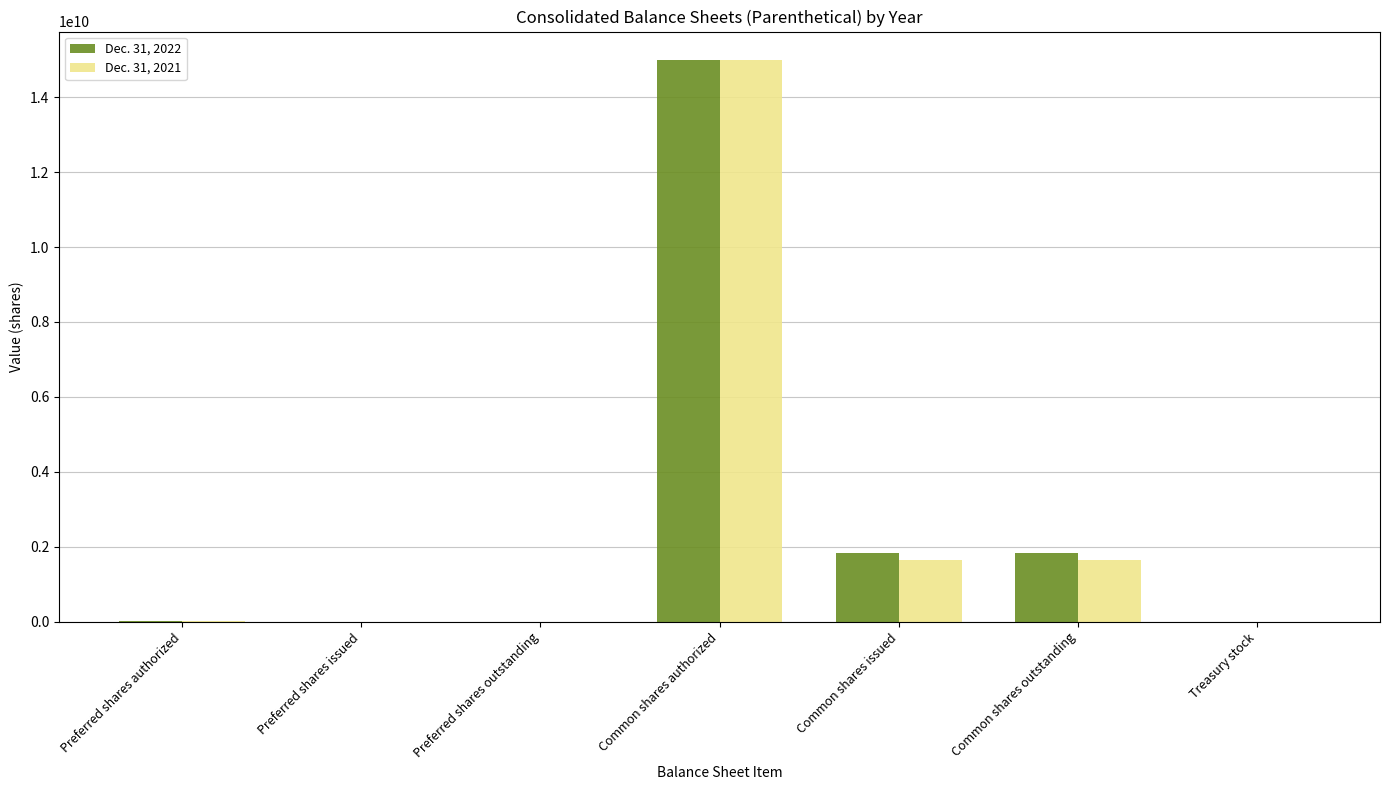

What is the greatest value displayed?

15000000000